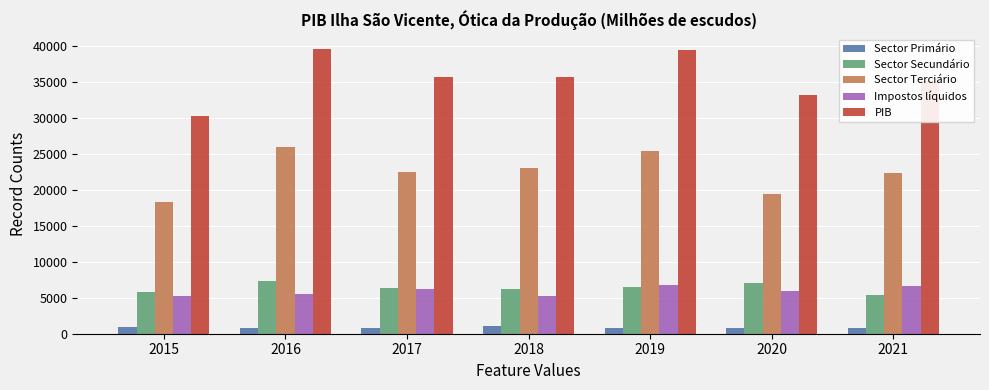

What is the highest value of the PIB series?

39628.4